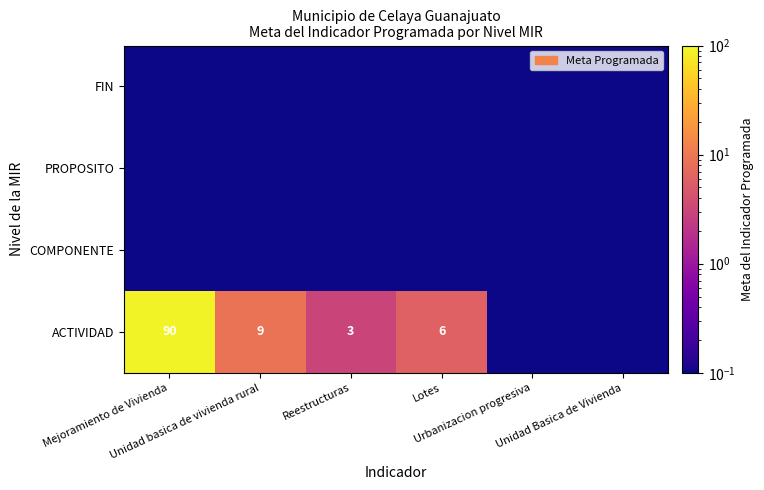

The COMPONENTE series shows 0.0 at Reestructuras. True or false?

True